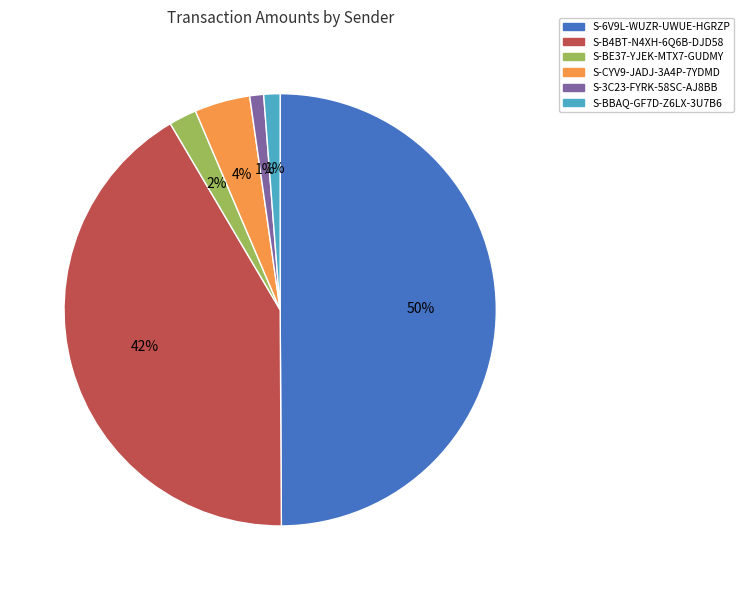

The S-BBAQ-GF7D-Z6LX-3U7B6 slice represents 14% of the pie. True or false?

False